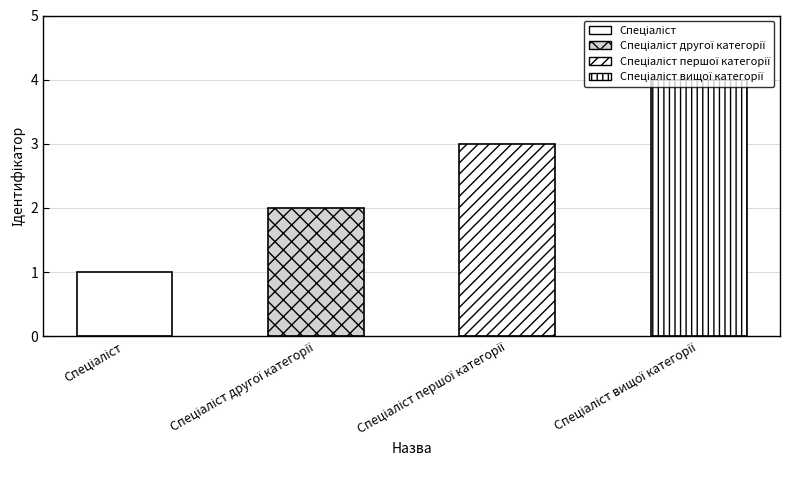

What is the difference between the maximum and minimum values?

3